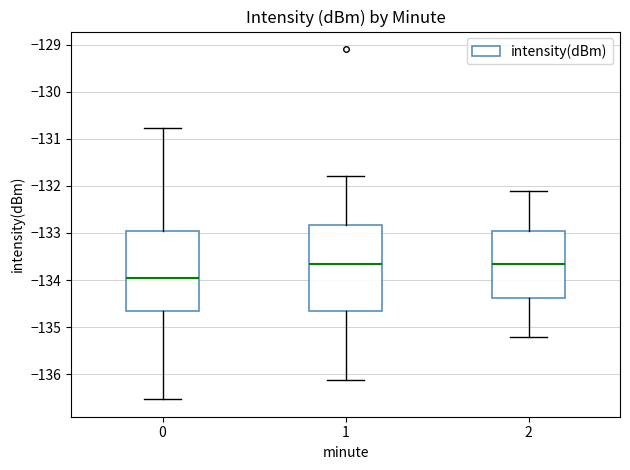

Where is the lower edge of the box at x = 2 on the y-axis? The values are not printed on the chart, so give them approximately, as read against the axis.

-134.4